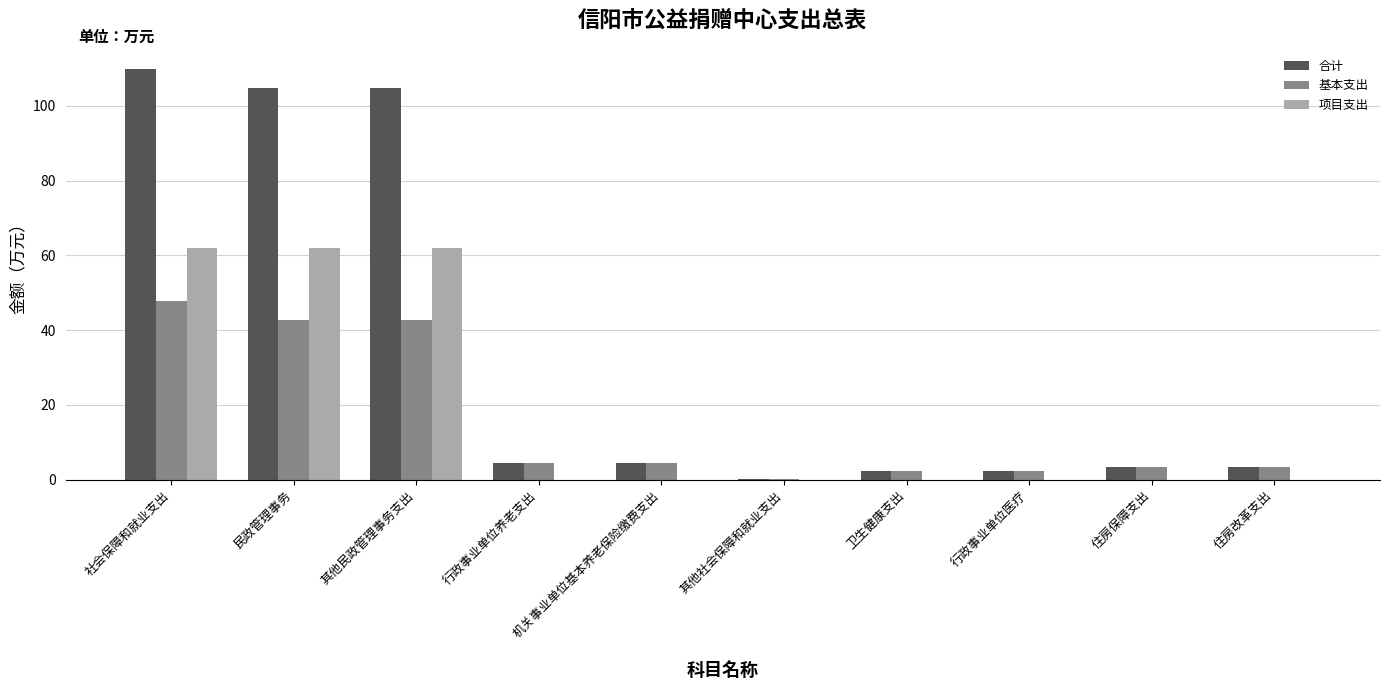

Reading right to left, what are all the values shown in this chart?

合计: 住房改革支出=3.5	住房保障支出=3.5	行政事业单位医疗=2.4	卫生健康支出=2.4	其他社会保障和就业支出=0.3	机关事业单位基本养老保险缴费支出=4.6	行政事业单位养老支出=4.6	其他民政管理事务支出=104.8	民政管理事务=104.8	社会保障和就业支出=109.7
基本支出: 住房改革支出=3.5	住房保障支出=3.5	行政事业单位医疗=2.4	卫生健康支出=2.4	其他社会保障和就业支出=0.3	机关事业单位基本养老保险缴费支出=4.6	行政事业单位养老支出=4.6	其他民政管理事务支出=42.8	民政管理事务=42.8	社会保障和就业支出=47.7
项目支出: 住房改革支出=0.0	住房保障支出=0.0	行政事业单位医疗=0.0	卫生健康支出=0.0	其他社会保障和就业支出=0.0	机关事业单位基本养老保险缴费支出=0.0	行政事业单位养老支出=0.0	其他民政管理事务支出=62.0	民政管理事务=62.0	社会保障和就业支出=62.0